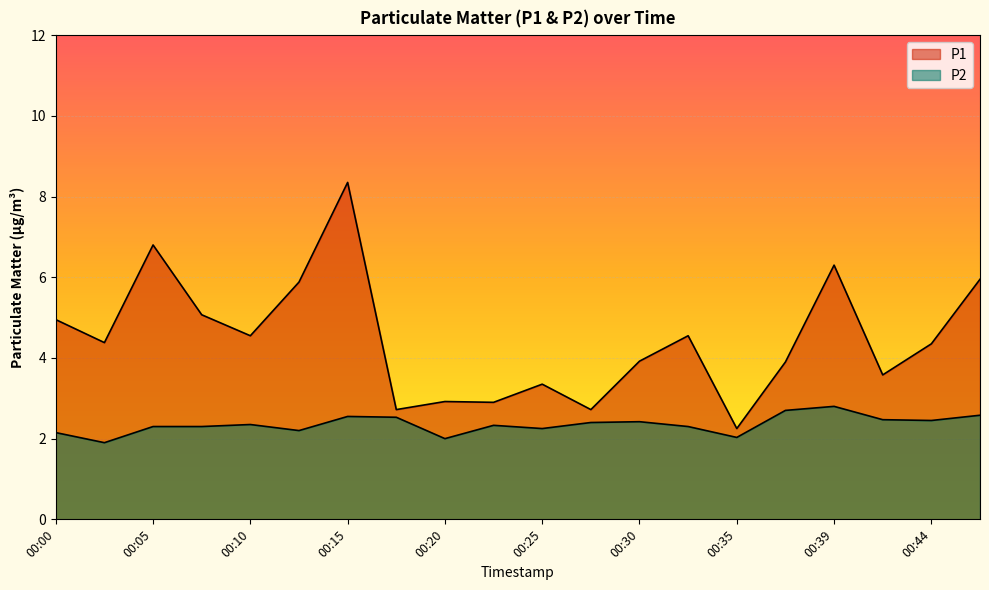

What is the difference between the highest and lowest values at 00:03?

2.5